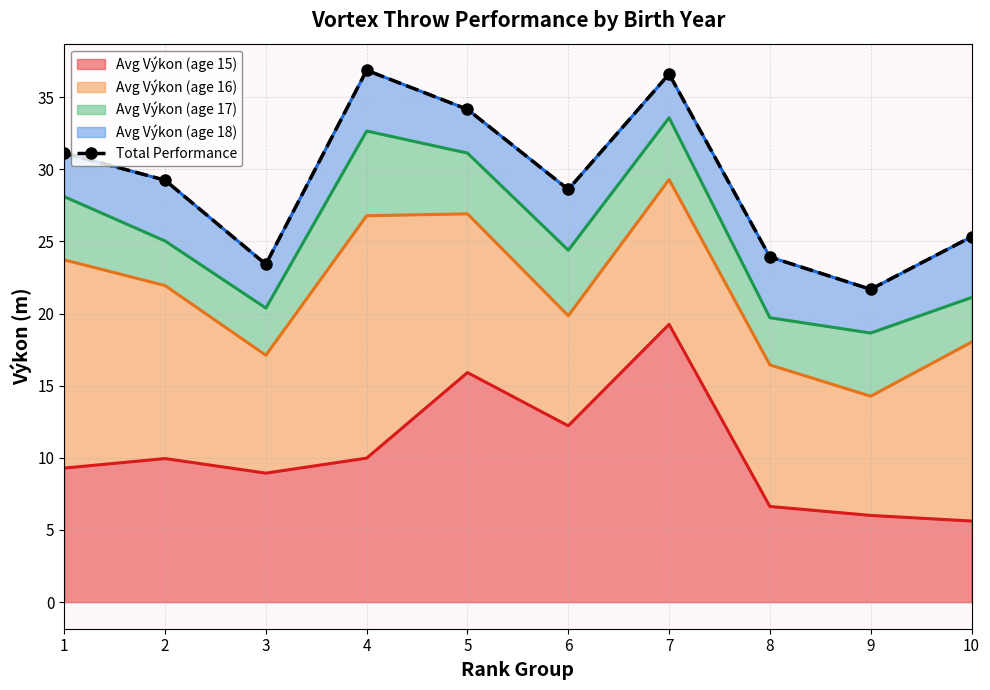

How many values are below 29?

5